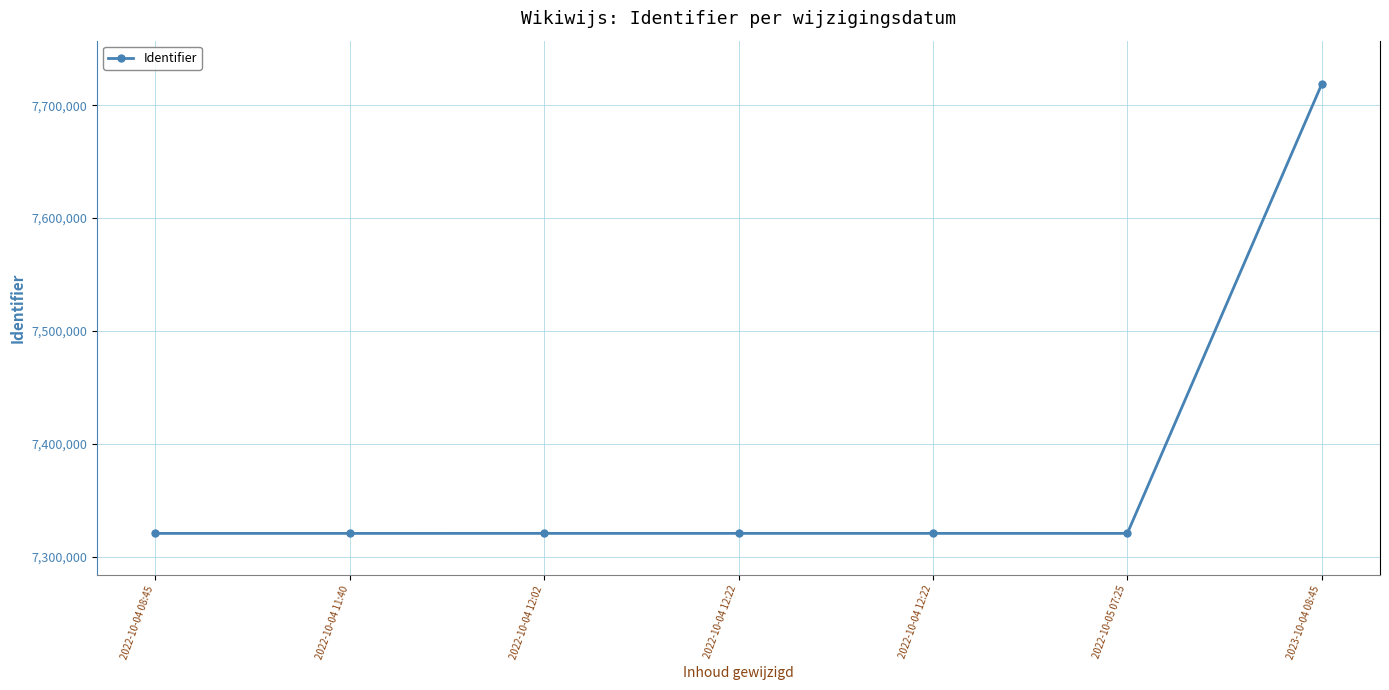

What is the value of the 1st point from the left?

7320622